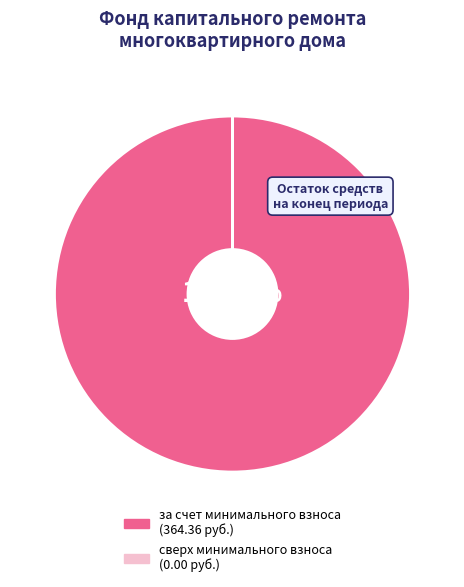

Does any single category account for the majority?

Yes